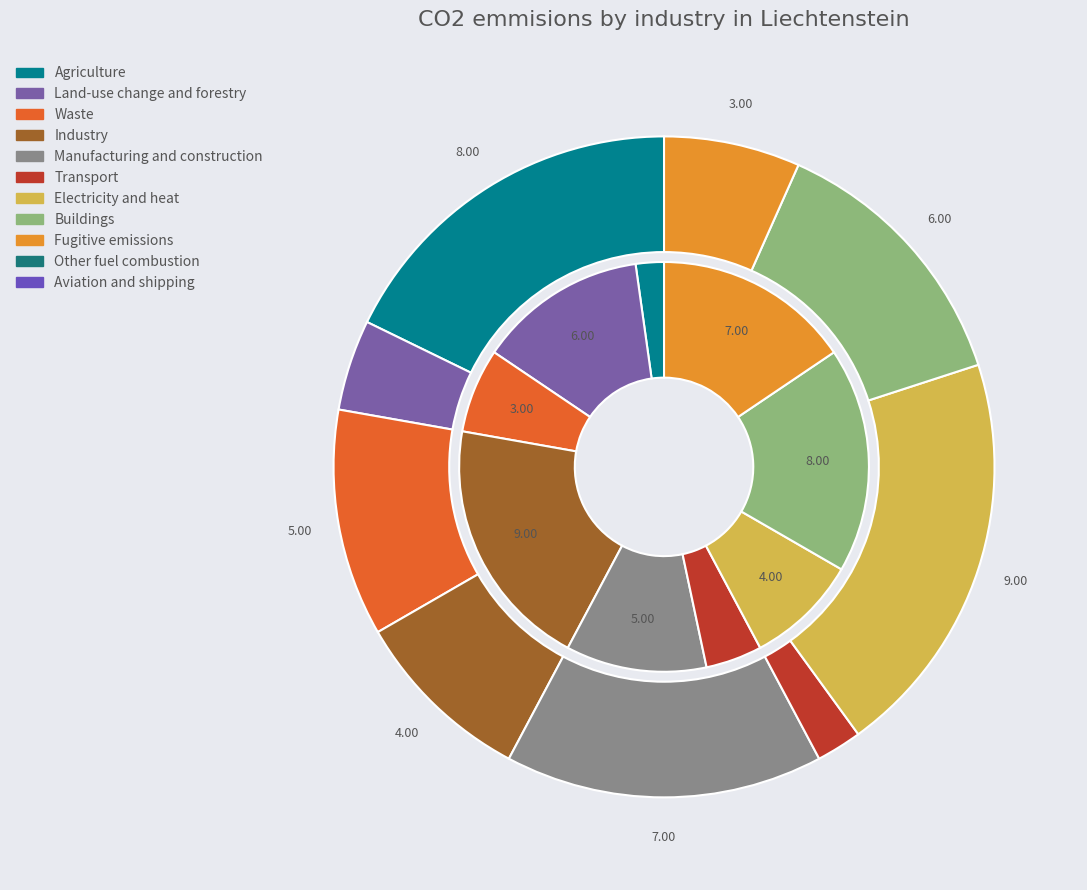

What is the total percentage of 3 and 7?

22.2%